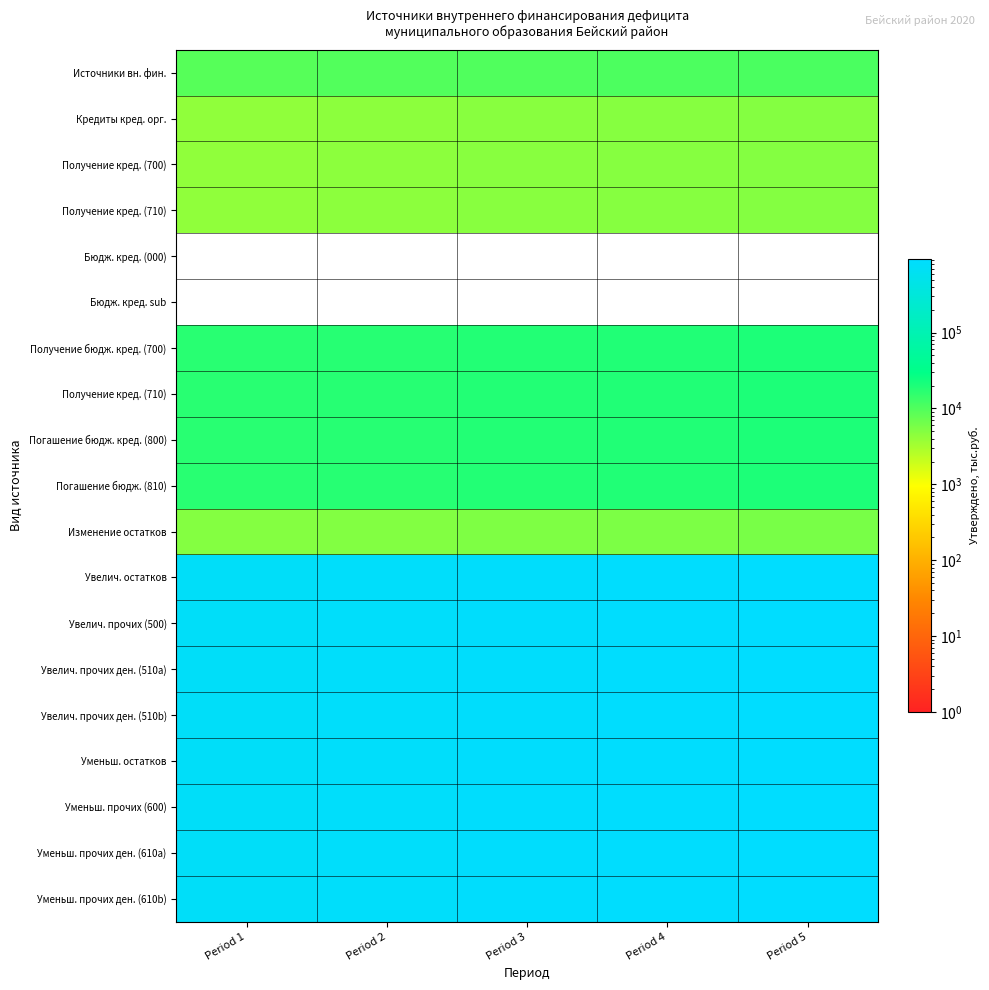

What is the total value across all series at Period 3?

6923407.7